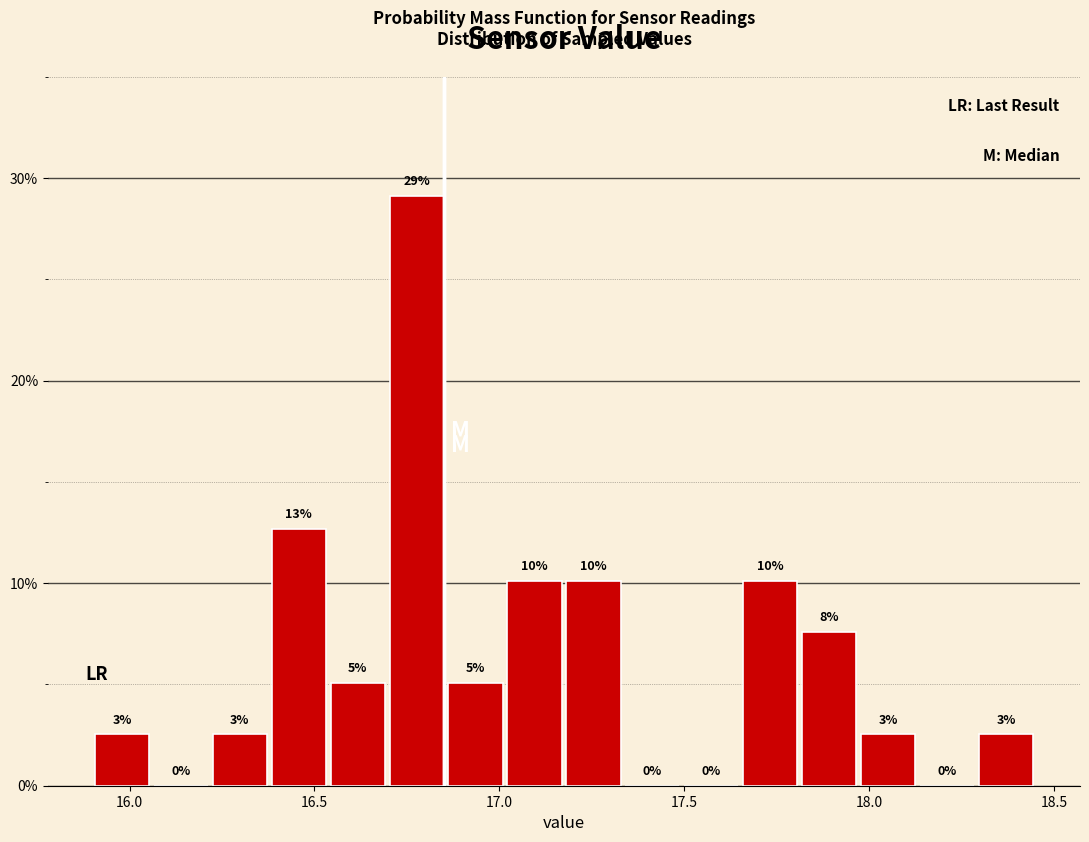

Around what value on the x-axis is the tallest bar? Give the approximate position of its centre, as read against the axis.

16.80